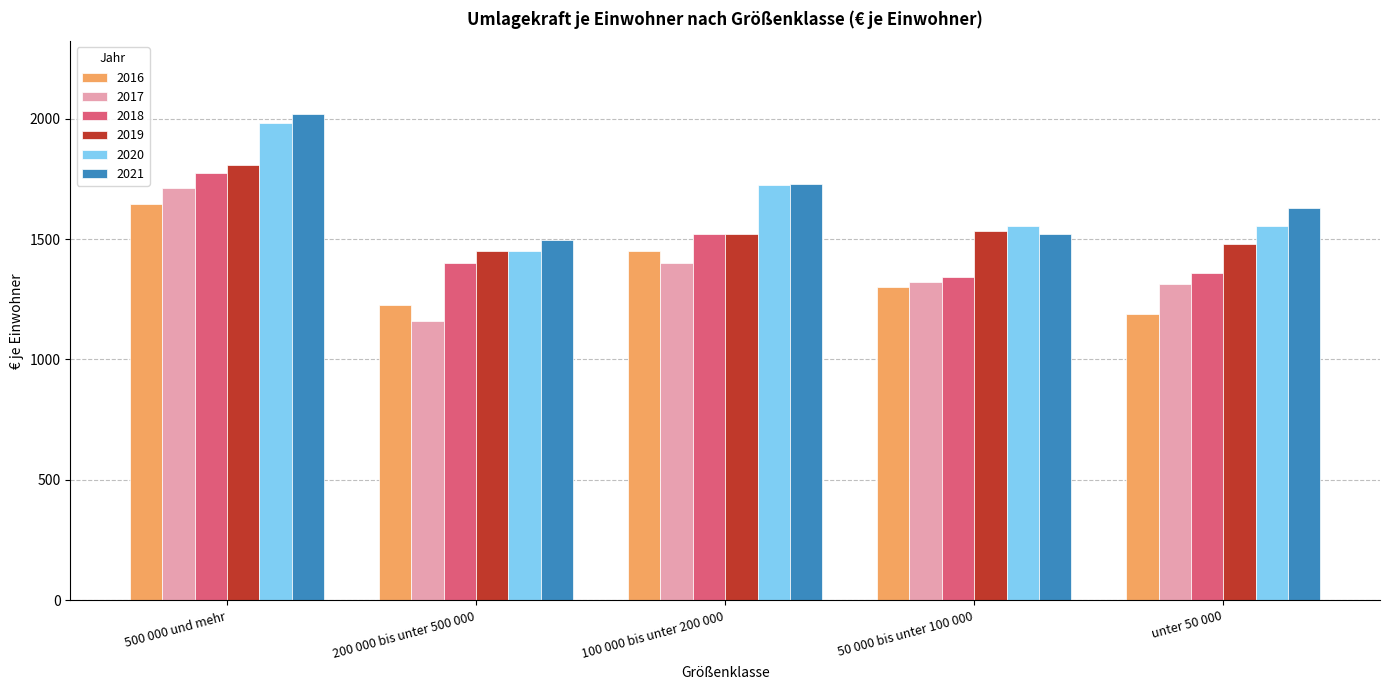

How many data points in 2019 are less than 1522?

2